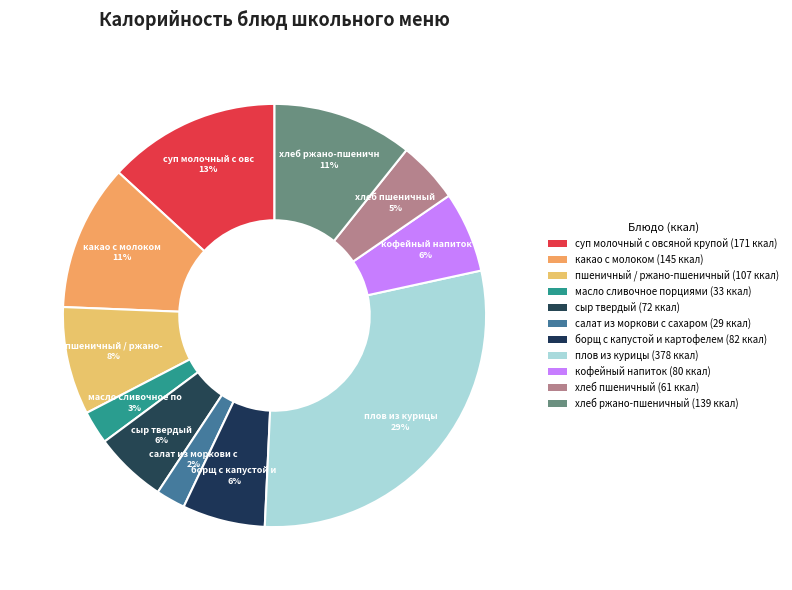

How many segments does this pie chart have?

11